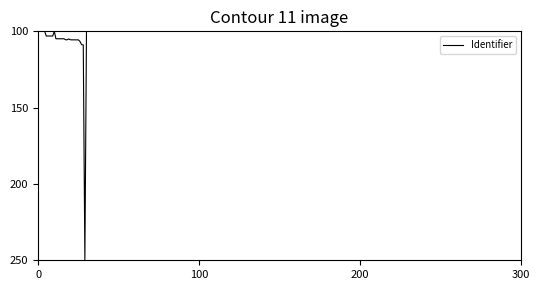

What is the maximum value shown in the chart?

250.0